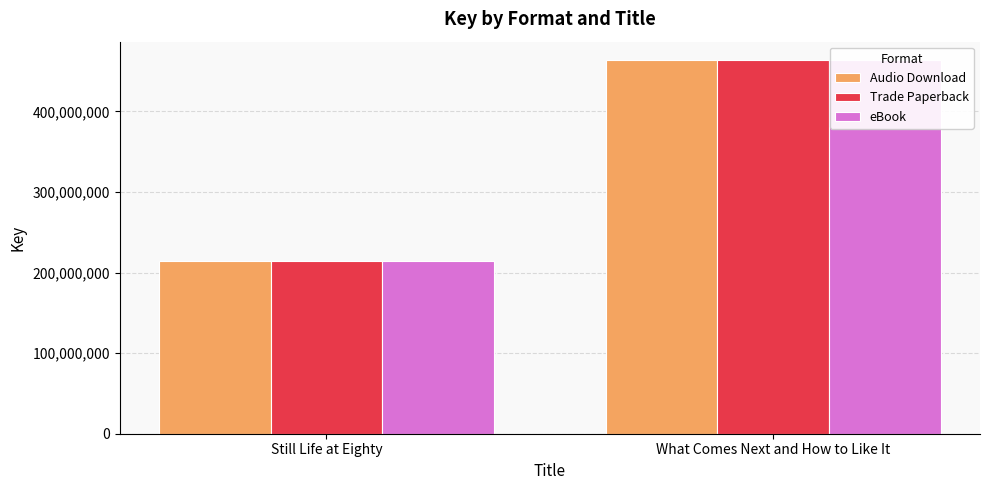

What is the sum of all Trade Paperback values?

678490040